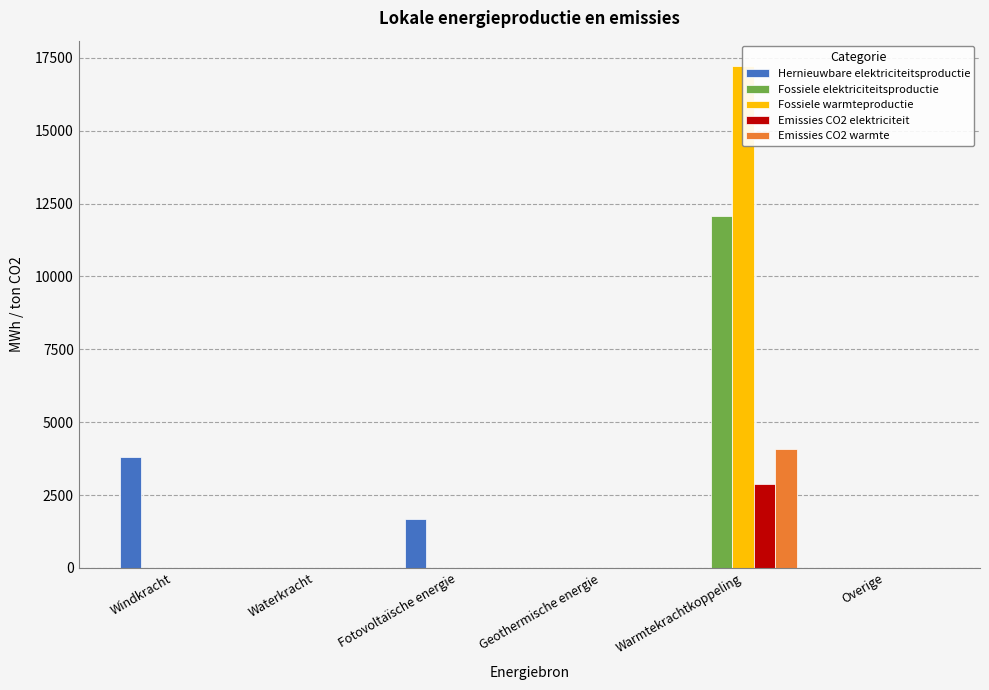

How many bars are there in total?

30